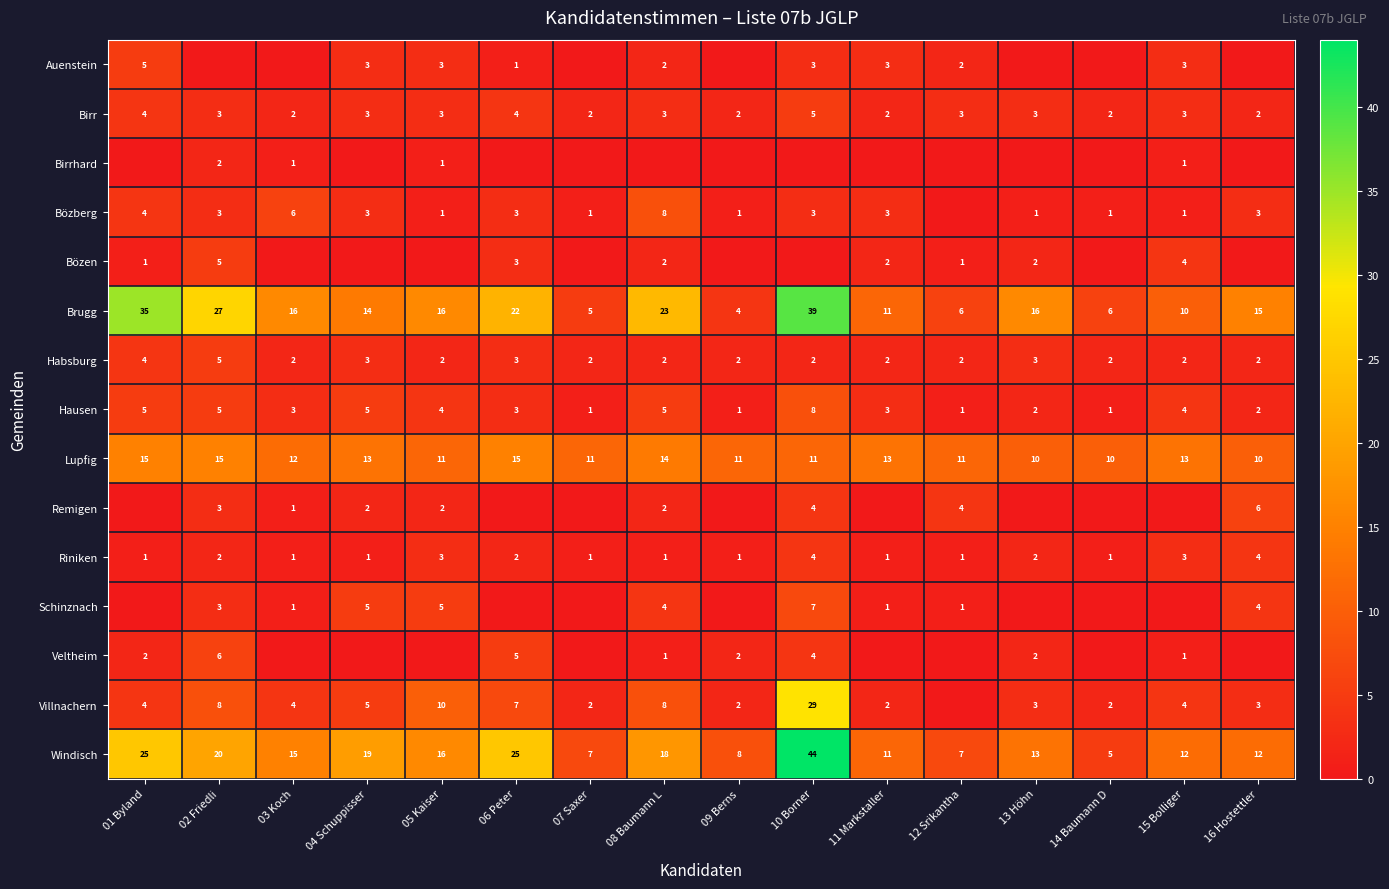

Is the value of Veltheim at 15 Bolliger greater than the value of Villnachern at 06 Peter?

No